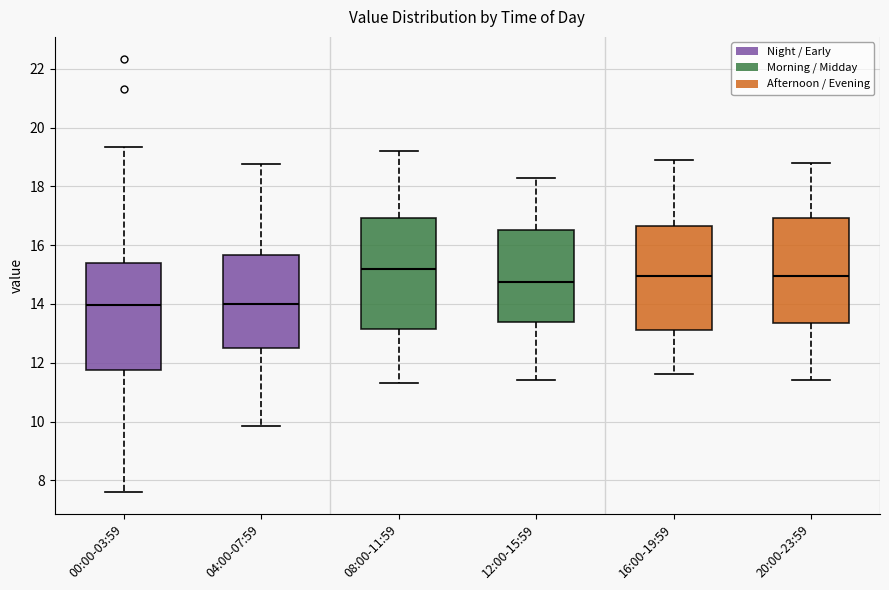

Where does the median line of the box for 04:00-07:59 sit on the y-axis? The values are not printed on the chart, so give them approximately, as read against the axis.

14.0